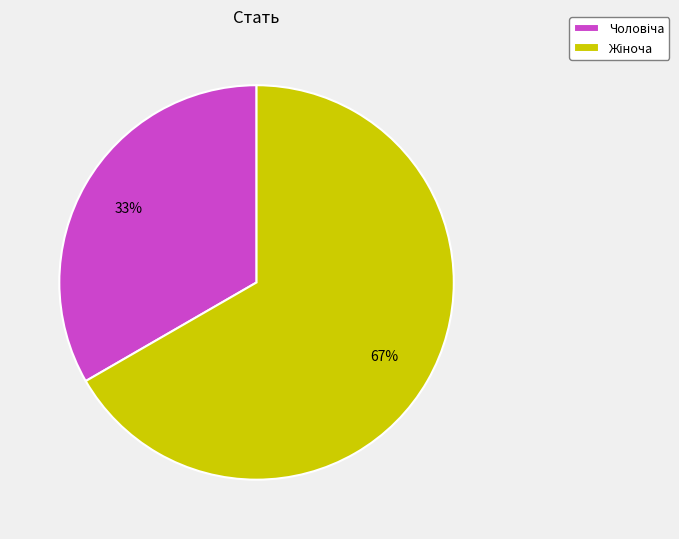

To the nearest percent, what is the average slice percentage?

50%